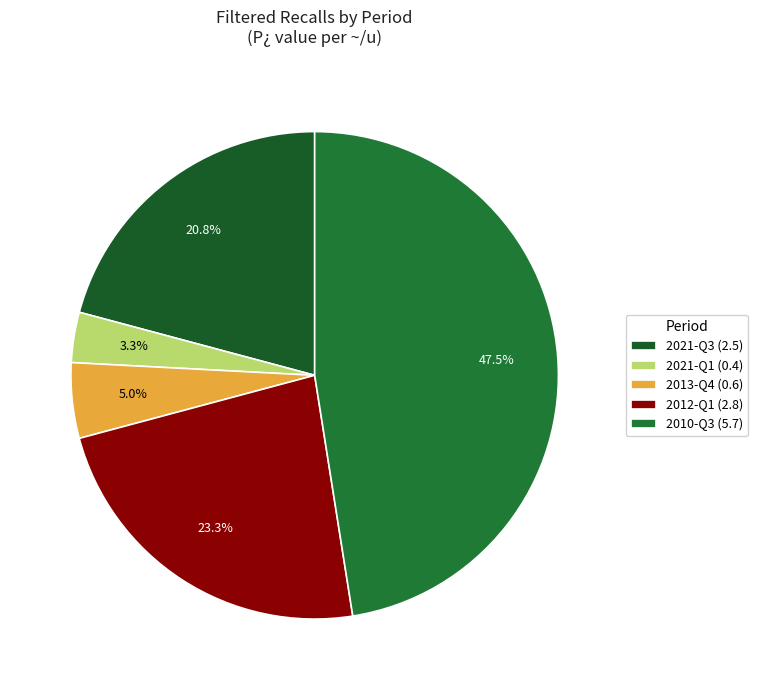

How many segments does this pie chart have?

5